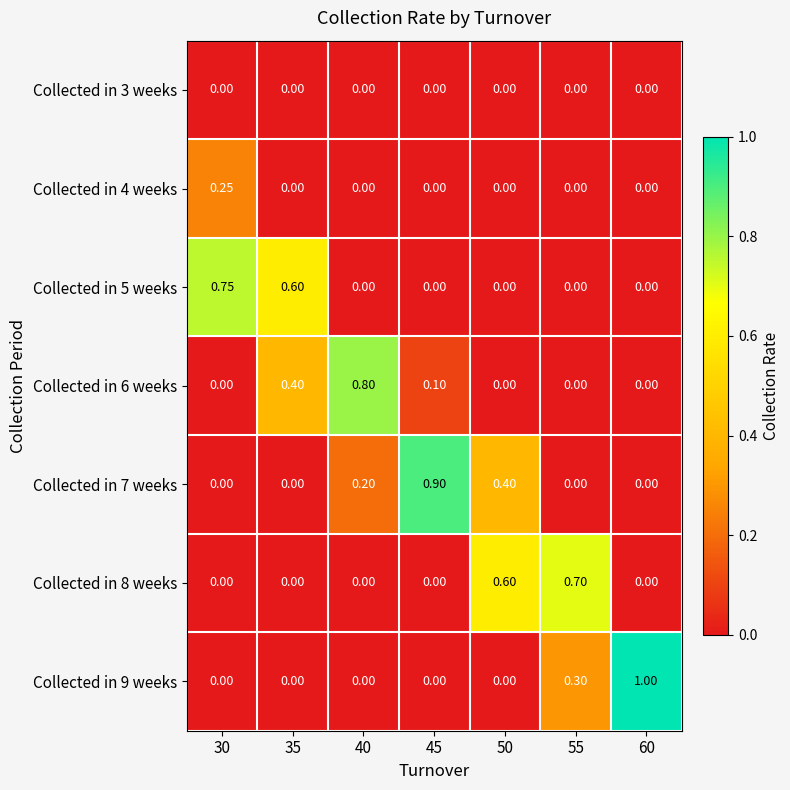

Is the value of Collected in 5 weeks at 35 greater than the value of Collected in 4 weeks at 60?

Yes